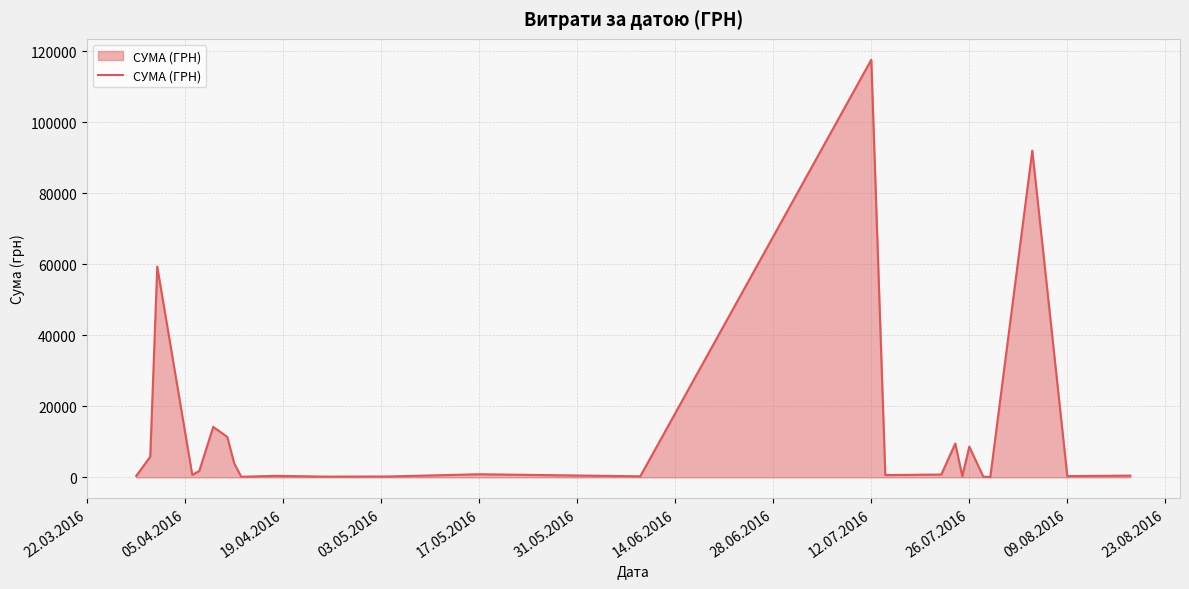

What is the difference between the maximum and minimum values?

117471.0